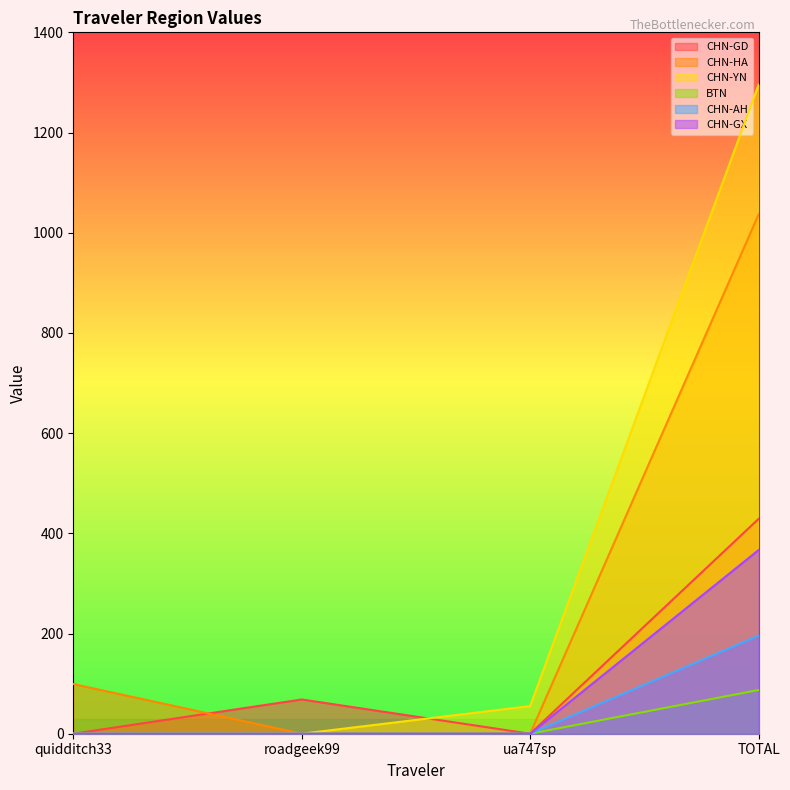

What value does the CHN-YN series have at TOTAL?

1295.5